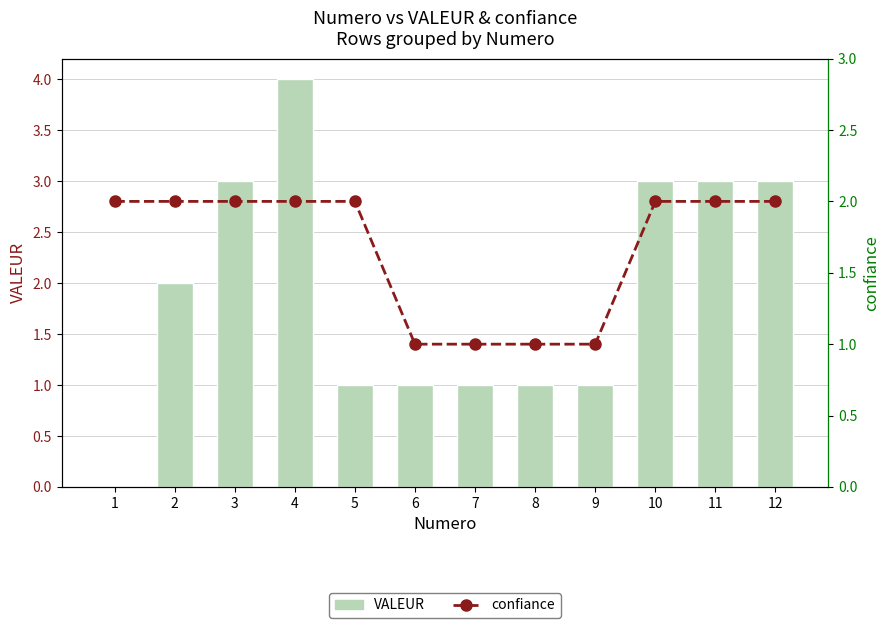

True or false: VALEUR has a value of 1 at 7.

True